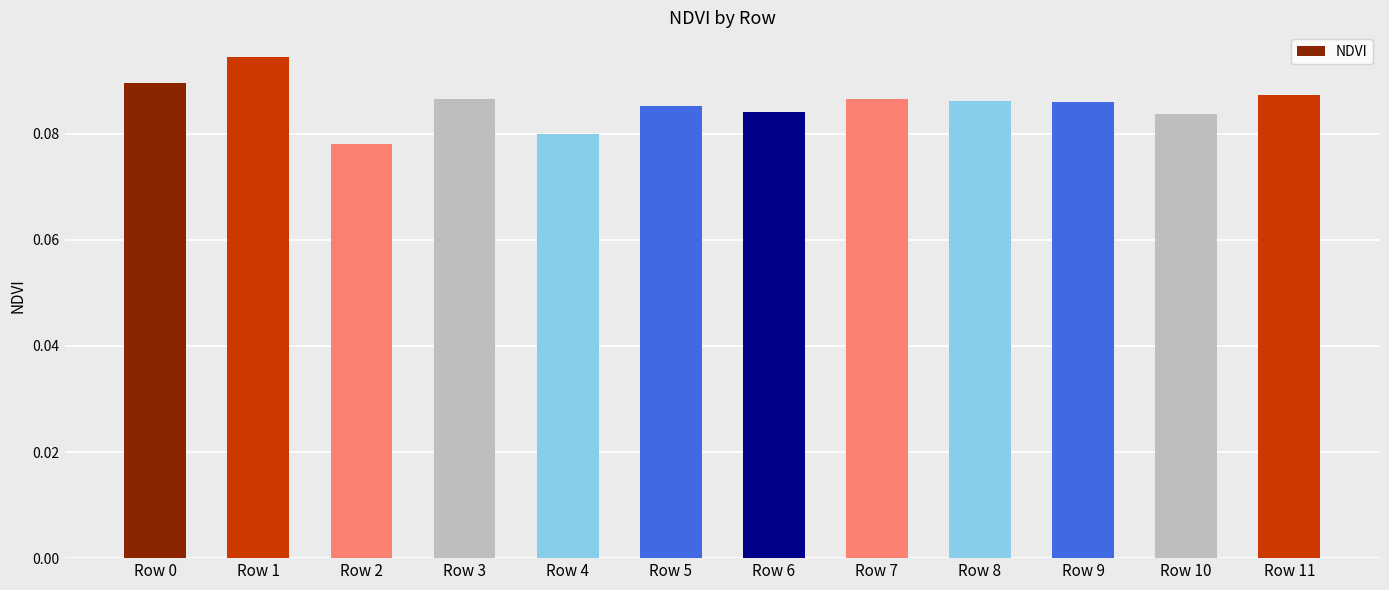

The chart shows a value of 0.0 at Row 1. True or false?

False